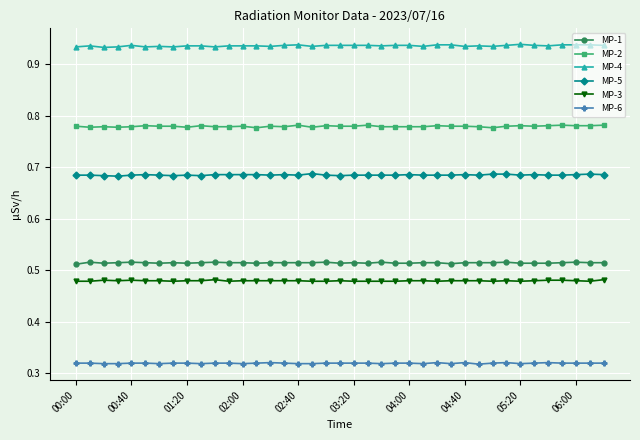

What is the sum of all MP-5 values?

26.7